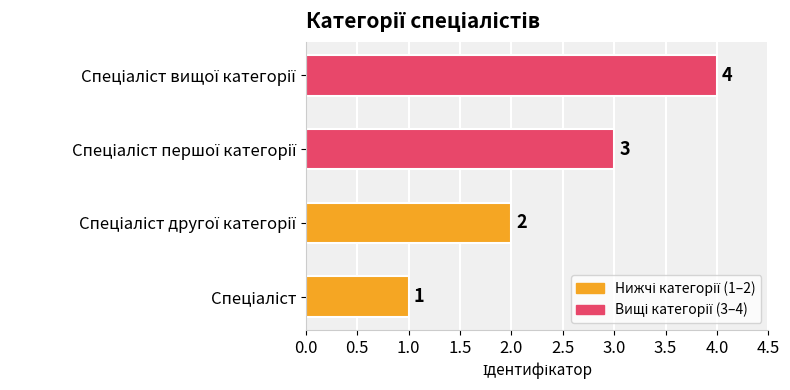

What is the maximum value shown in the chart?

4